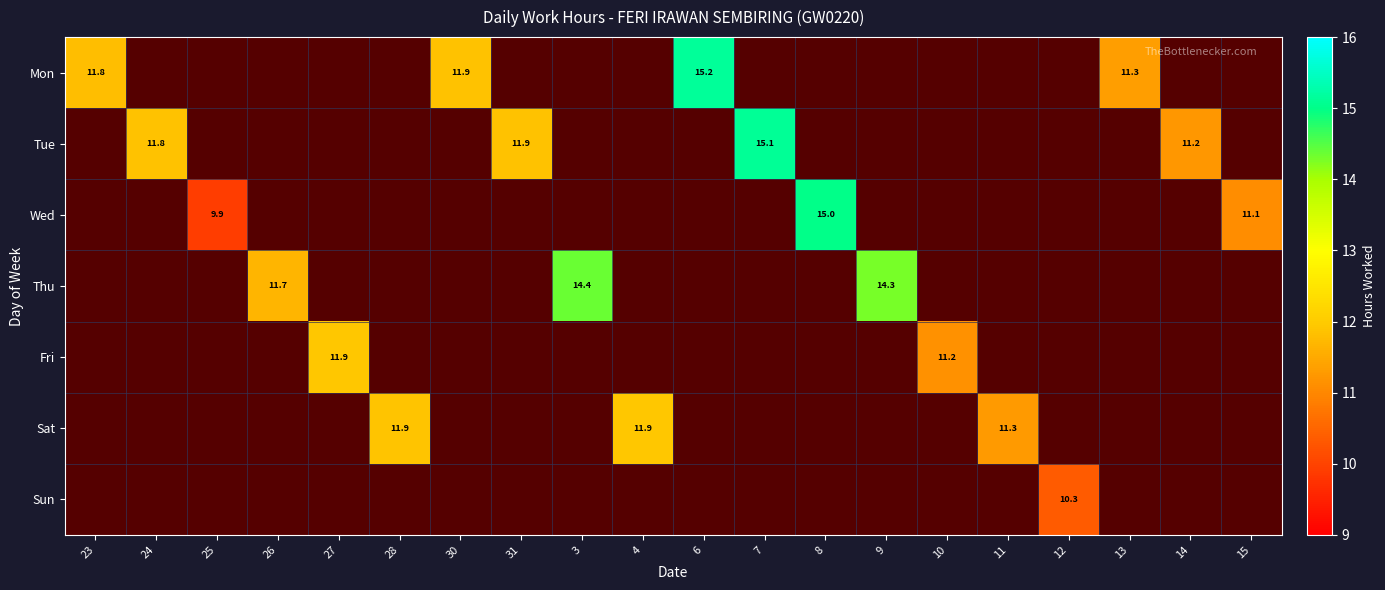

How many data points does each series have?

20